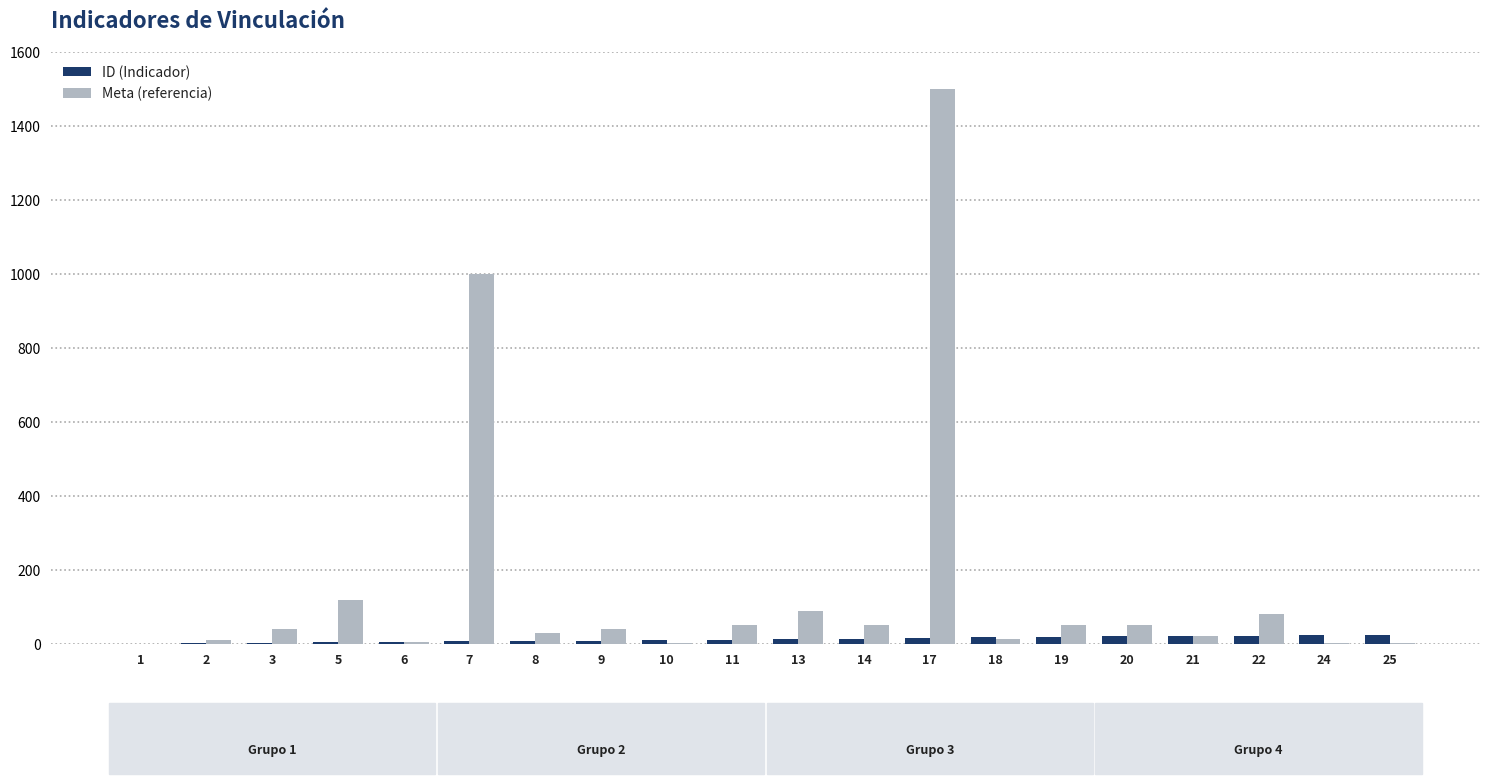

What is the greatest value displayed?

1500